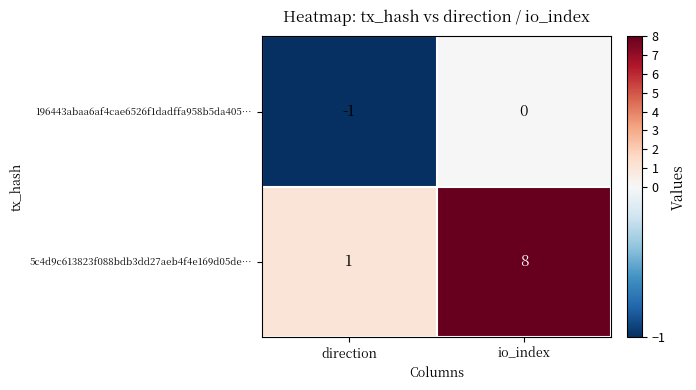

What is the greatest value displayed?

8